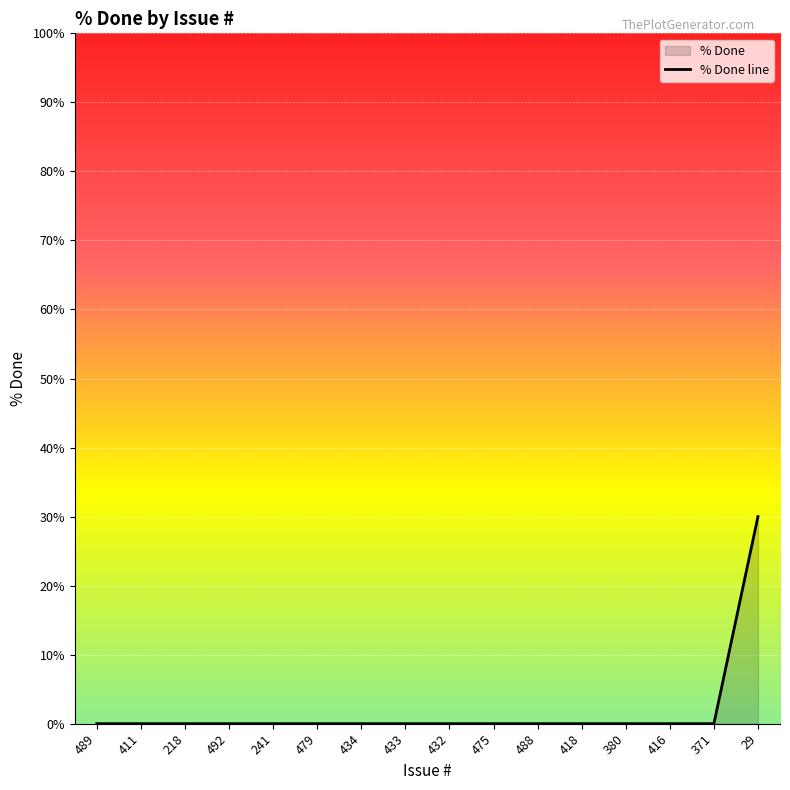

True or false: the data shows 12 at 488.

False